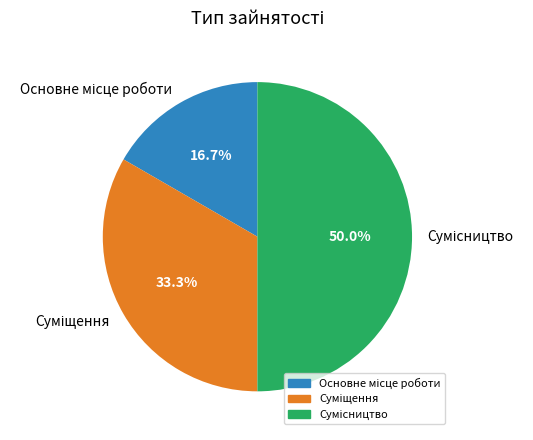

Combined, do Суміщення and Сумісництво account for over 50%?

Yes